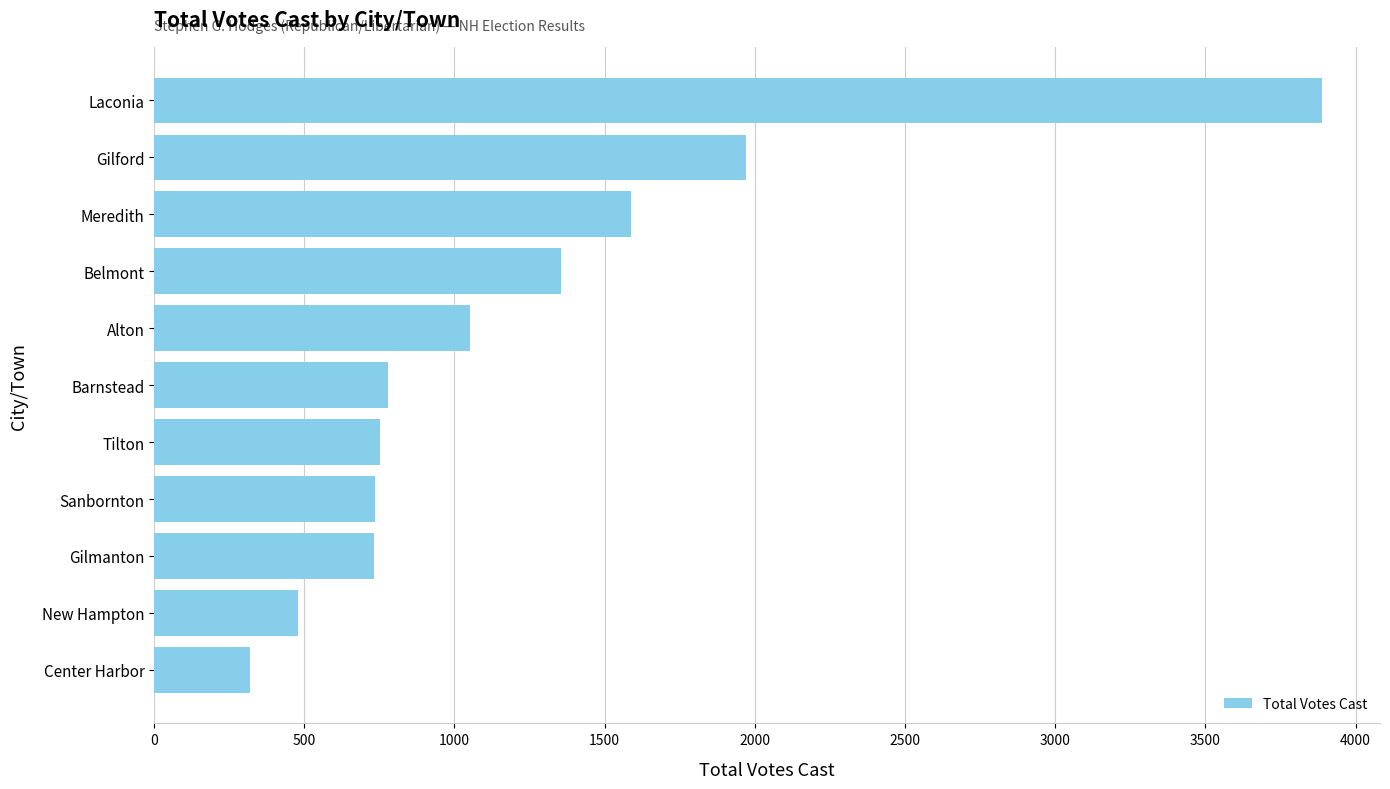

What is the maximum value shown in the chart?

3887